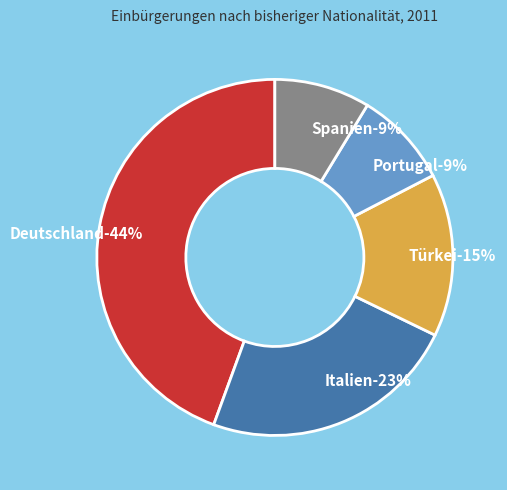

Is it true that Türkei is 9% of the pie?

False